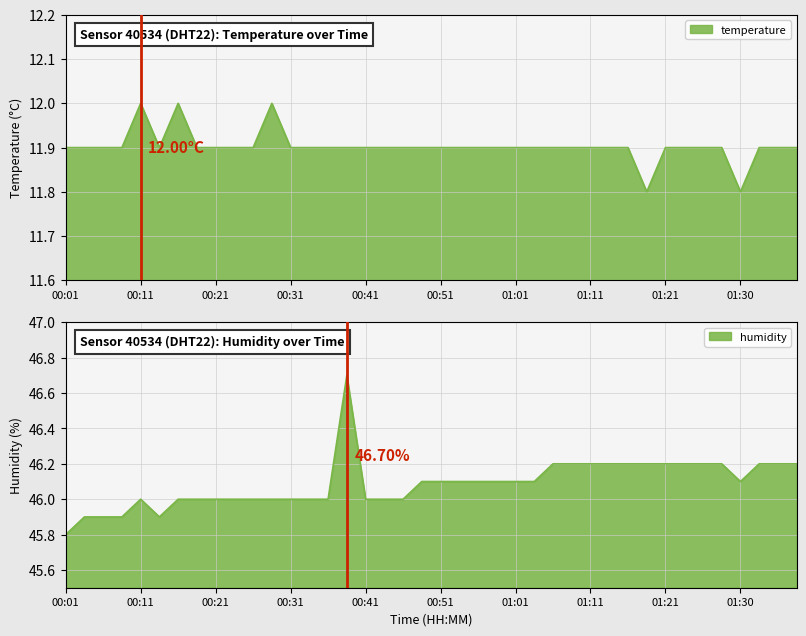

Rank the categories by humidity value from lowest to highest.

00:01, 00:03, 00:06, 00:08, 00:13, 00:11, 00:16, 00:18, 00:21, 00:23, 00:26, 00:28, 00:31, 00:33, 00:36, 00:41, 00:43, 00:46, 00:48, 00:51, 00:53, 00:56, 00:58, 01:01, 01:03, 01:30, 01:06, 01:08, 01:11, 01:13, 01:16, 01:18, 01:21, 01:23, 01:26, 01:28, 01:33, 01:35, 01:38, 00:38